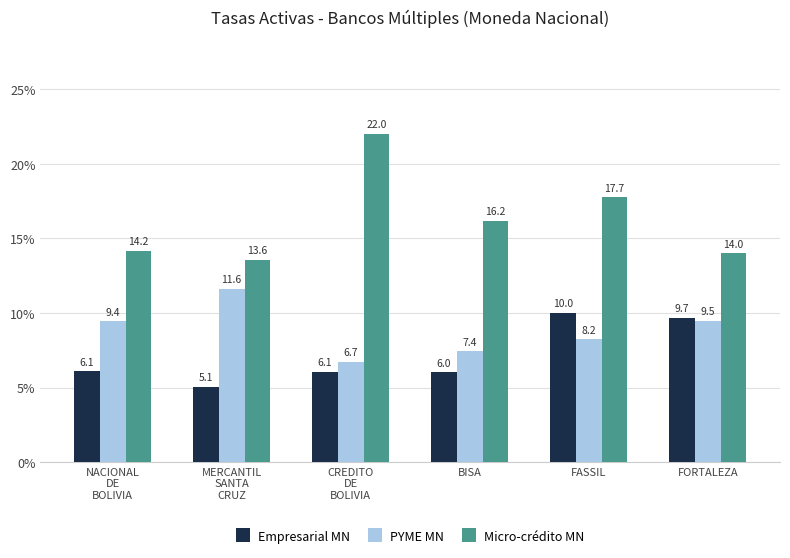

The PYME MN series shows 14.7 at NACIONAL
DE
BOLIVIA. True or false?

False